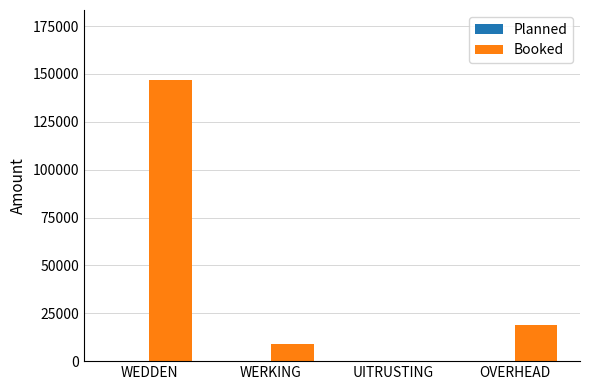

Approximately how many times larger is the value at WERKING compared to OVERHEAD?

0.5